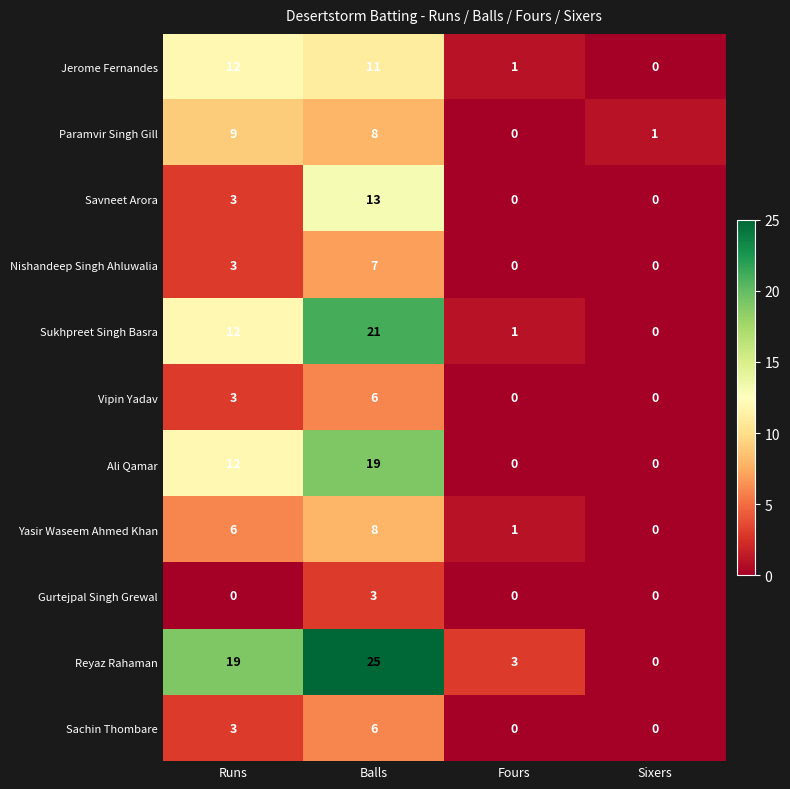

Between Runs and Sixers, which series saw the biggest shift?

Reyaz Rahaman